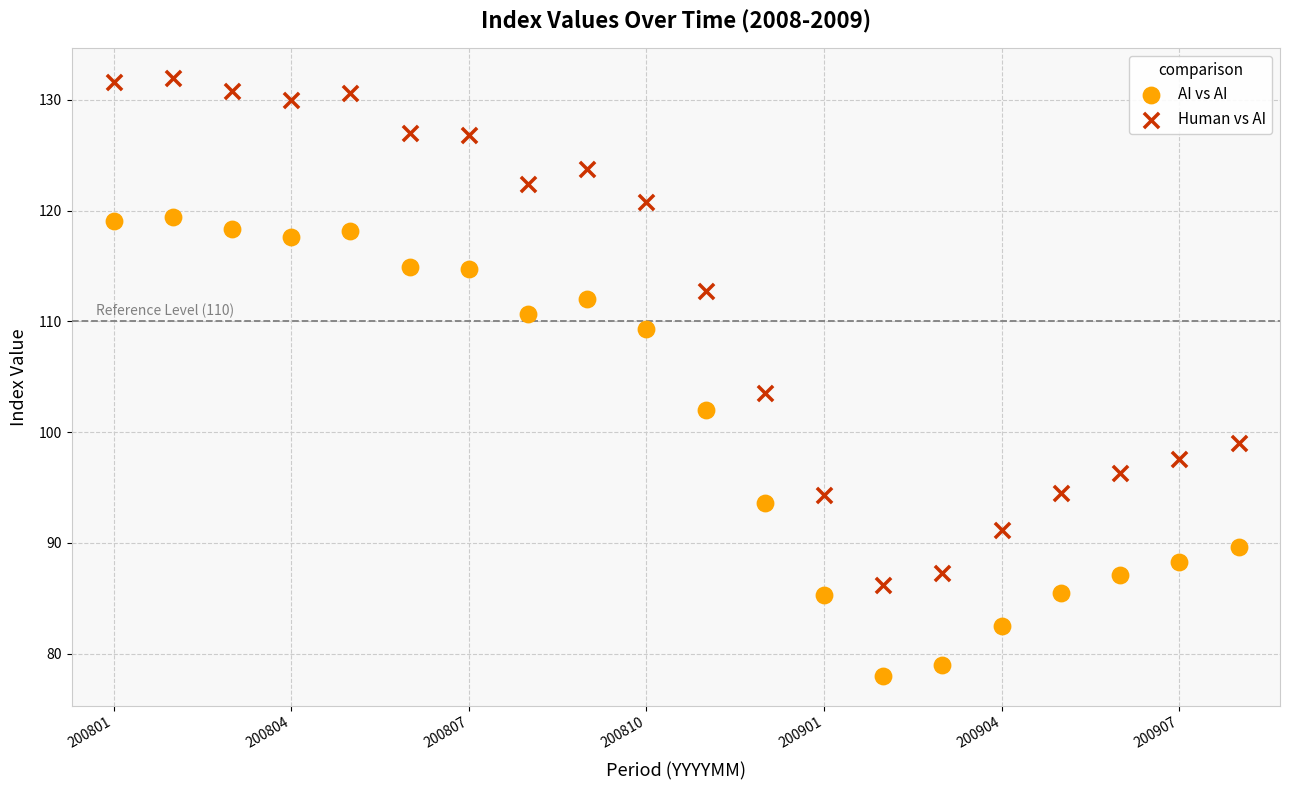

Which series has the largest Y range (max minus min)?

Human vs AI